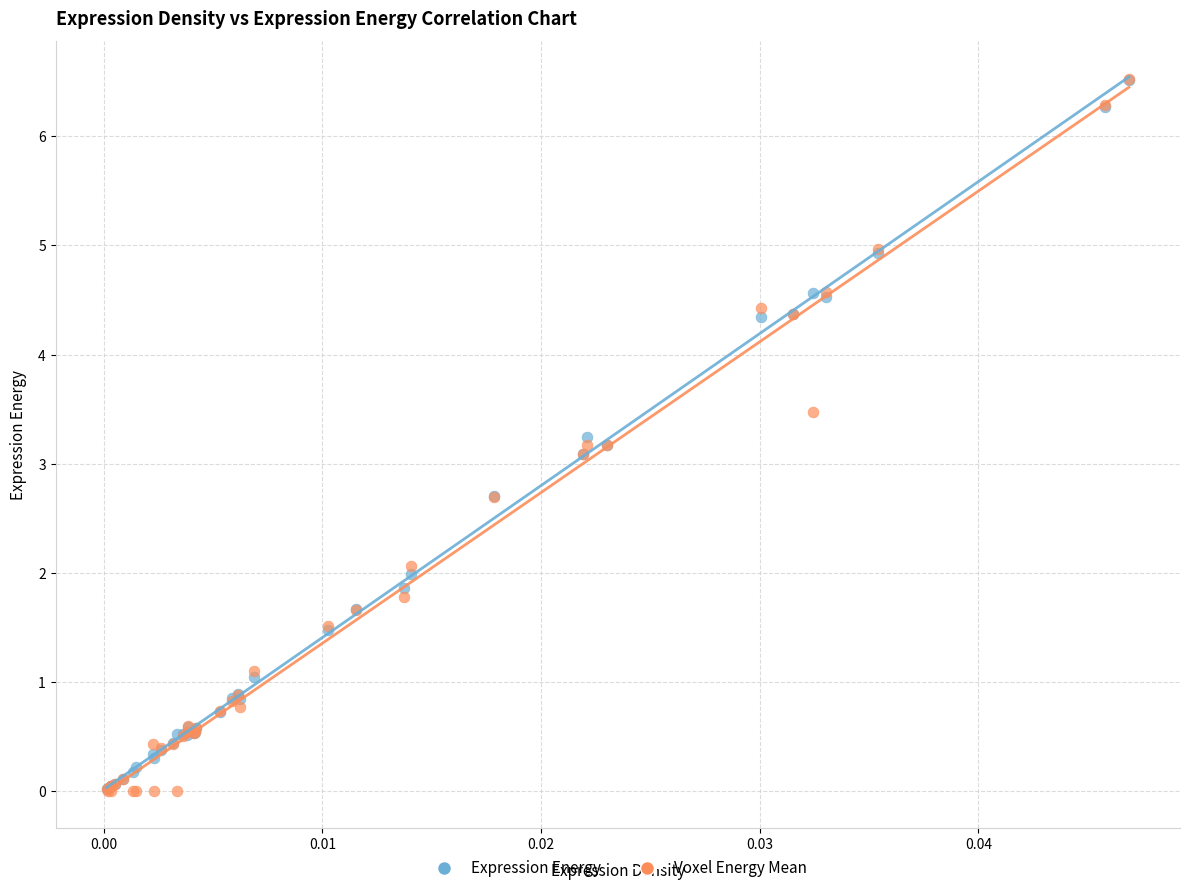

Which series has the largest Y range (max minus min)?

Voxel Energy Mean